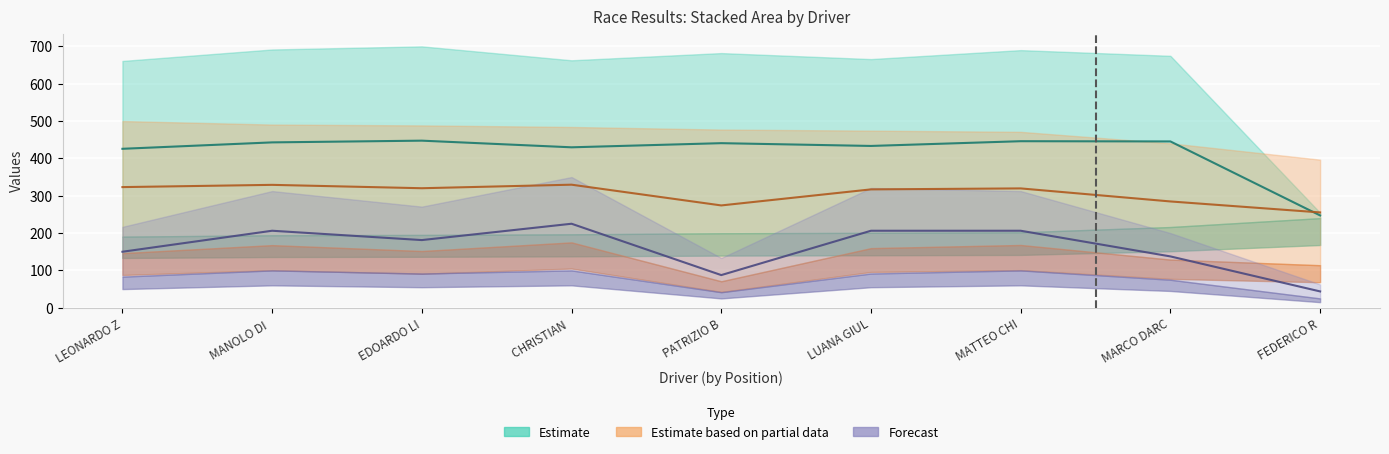

What is the sum of the Partial data (line) values at MATTEO CHI and PATRIZIO B?

593.6